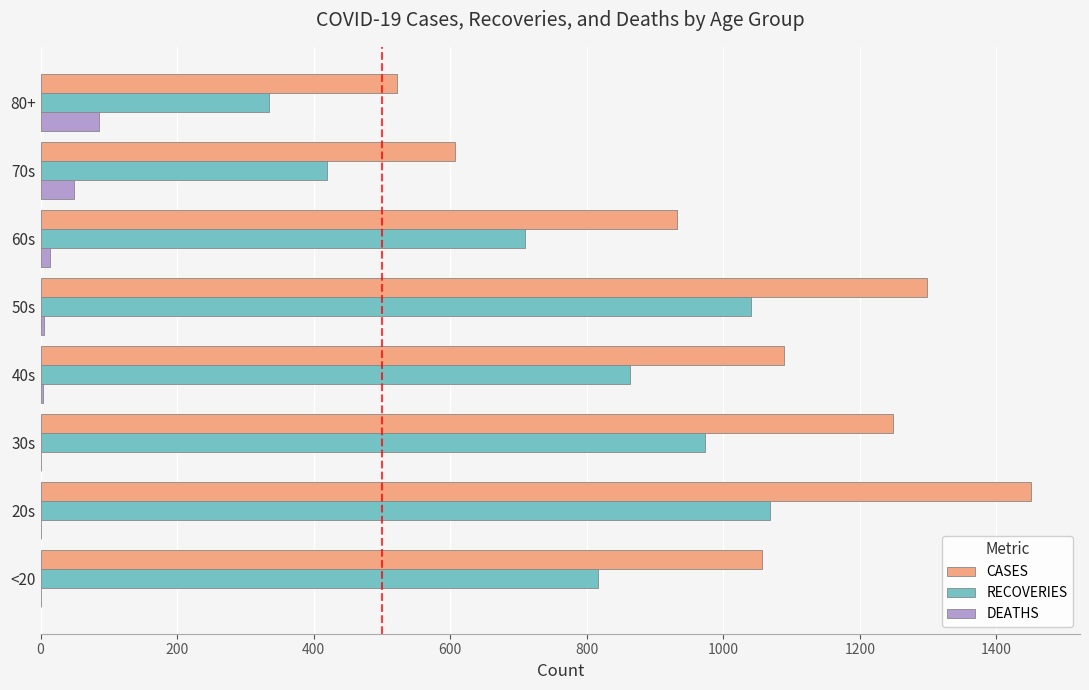

At which category does the chart reach its peak across all series?

20s